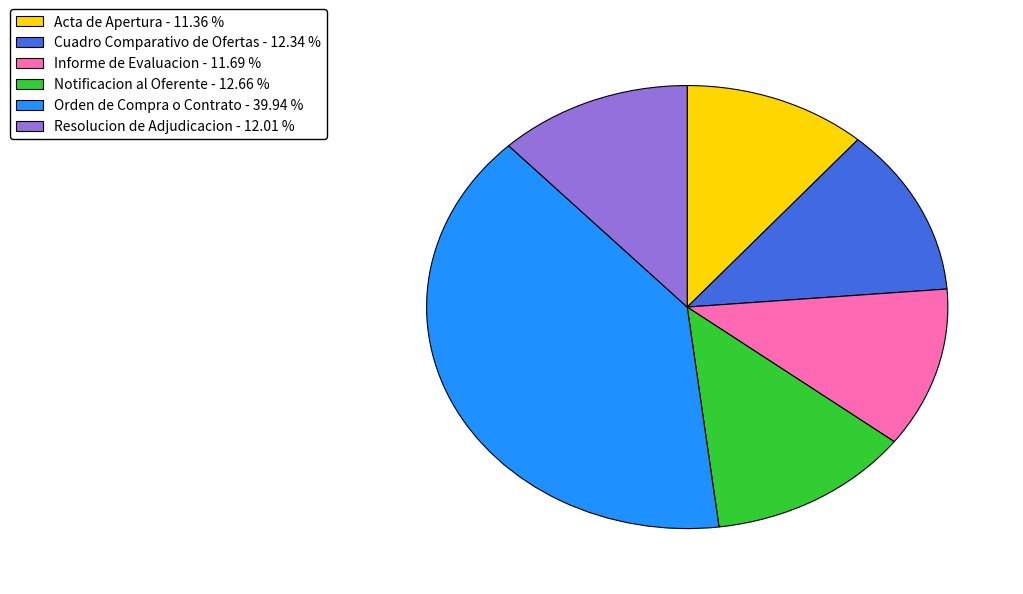

Do Notificacion al Oferente and Acta de Apertura together represent more than half of the pie?

No